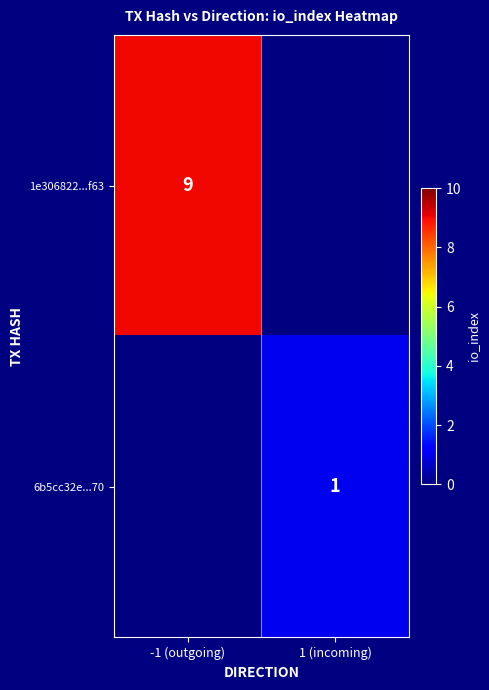

Which label corresponds to the smallest value in the chart?

1 (incoming)